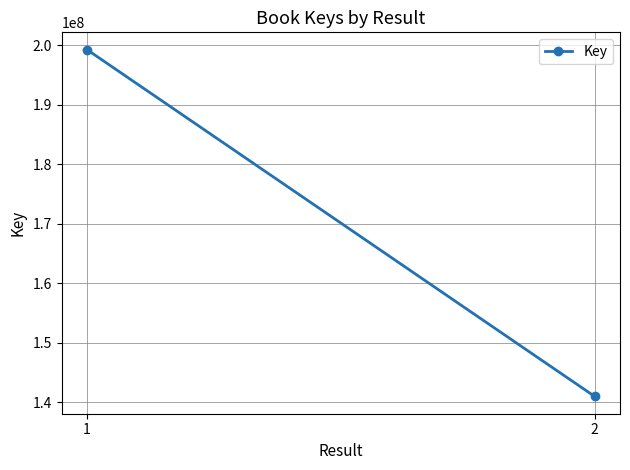

The value at 1 is 326075465. True or false?

False